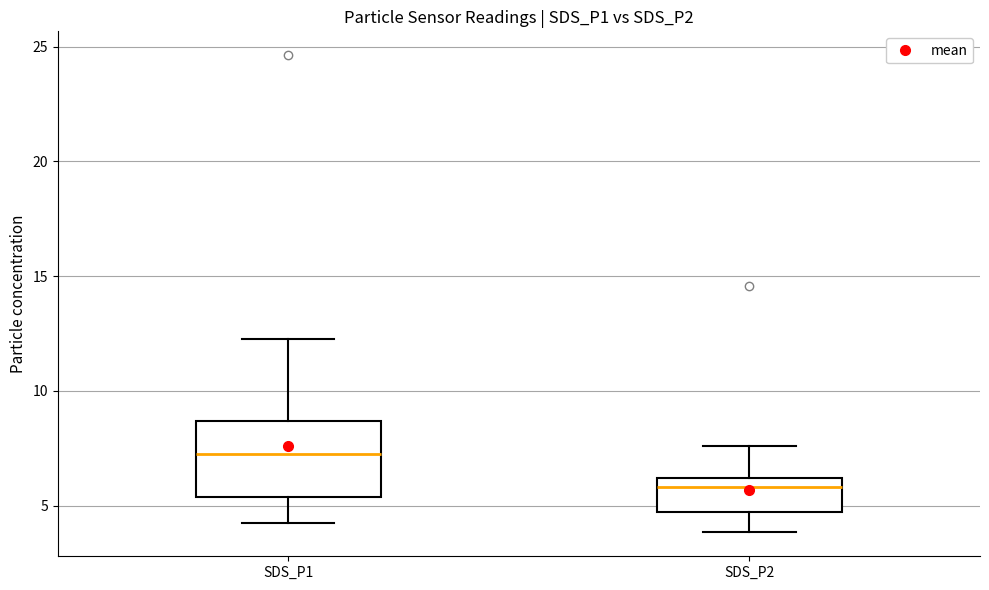

Reading left to right, read every box against the y-axis: the position of its median line, the range the box covers, and the ends of its whiskers. The values are not printed on the chart, so give them approximately, as read against the axis.

SDS_P1: median 7.5, box 5.5 to 8.5, whiskers 4.0 to 12.5
SDS_P2: median 6.0 (just below the box's upper edge), box 4.5 to 6.0, whiskers 4.0 to 7.5